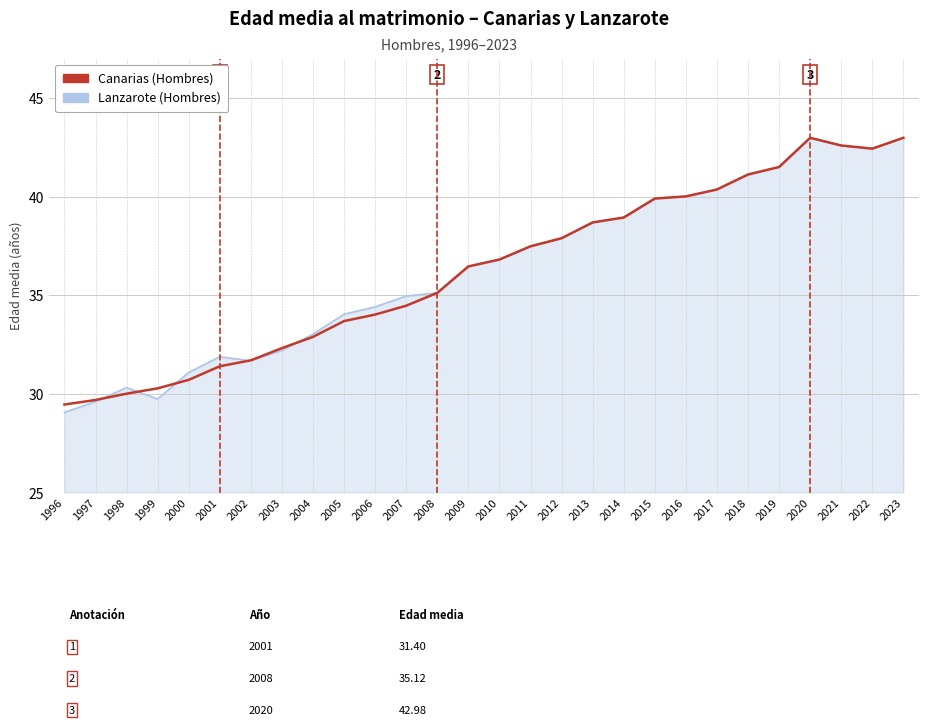

Reading right to left, what are all the values shown in this chart?

Canarias (Hombres): 43.0	42.4	42.6	43.0	41.5	41.1	40.4	40.0	39.9	38.9	38.7	37.9	37.5	36.8	36.5	35.1	34.5	34.0	33.7	32.9	32.3	31.7	31.4	30.7	30.3	30.0	29.7	29.5
Lanzarote (Hombres): 43.0	42.4	42.6	43.0	41.5	41.1	40.4	40.0	39.9	38.9	38.7	37.9	37.5	36.8	36.5	35.1	35.0	34.4	34.0	33.0	32.2	31.7	31.9	31.1	29.7	30.3	29.6	29.1